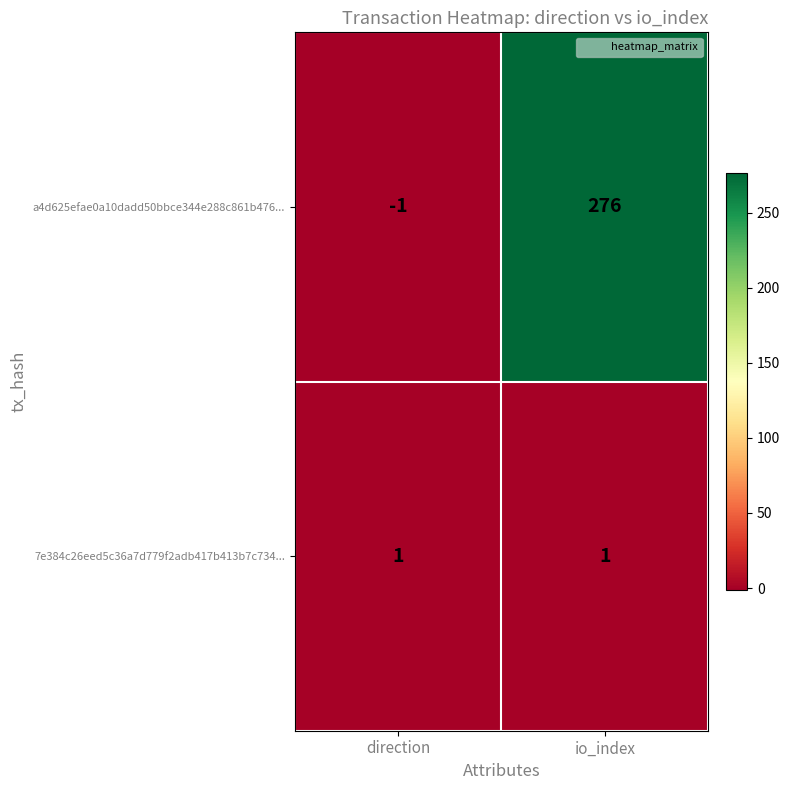

What is the minimum value shown in the chart?

-1